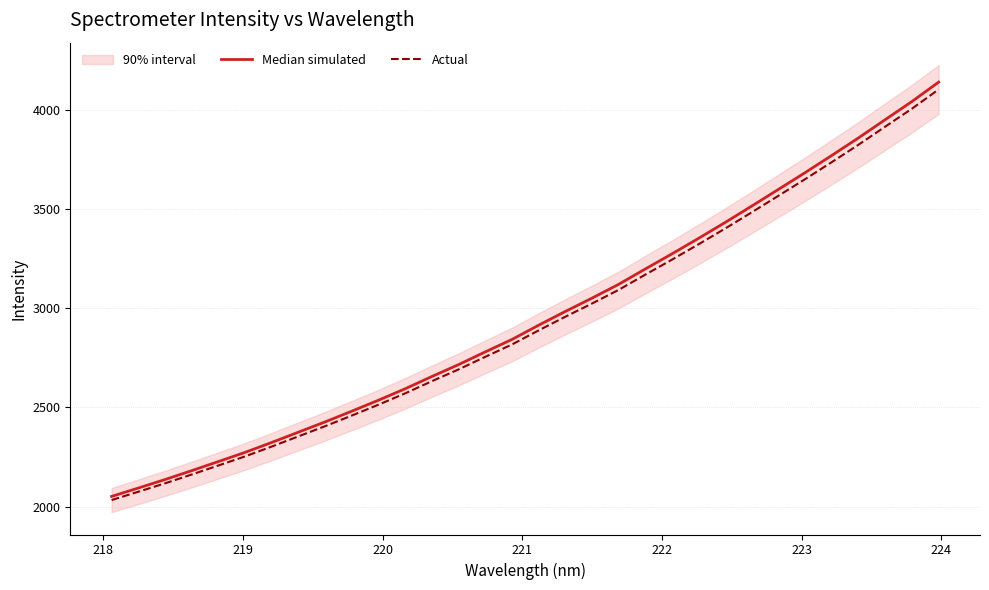

What is the value of the Median simulated point at the 22nd from the left?

3274.4